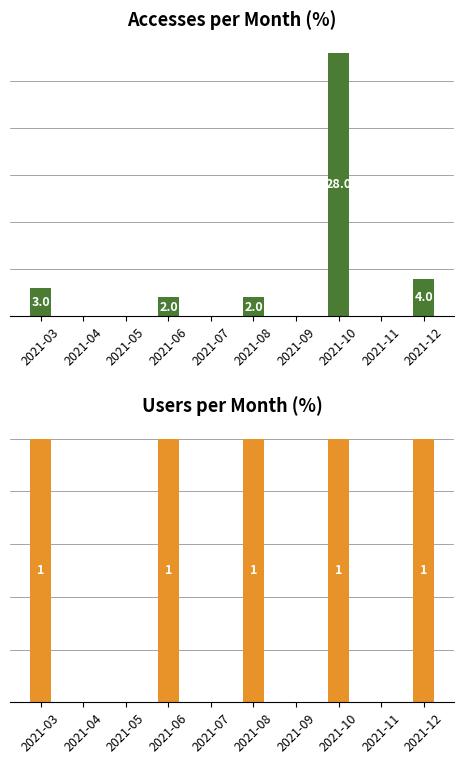

What is the sum of all Accesses values?

39